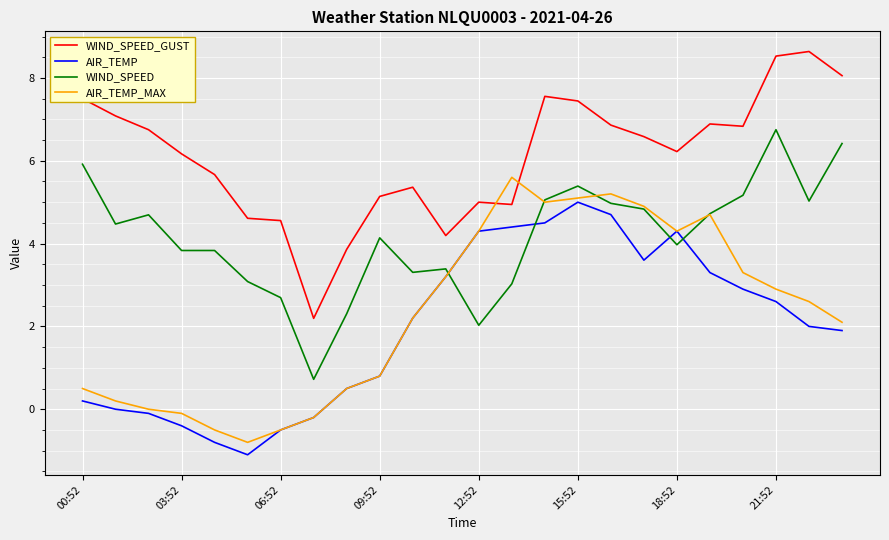

What is the average value of the WIND_SPEED_GUST series?

6.1